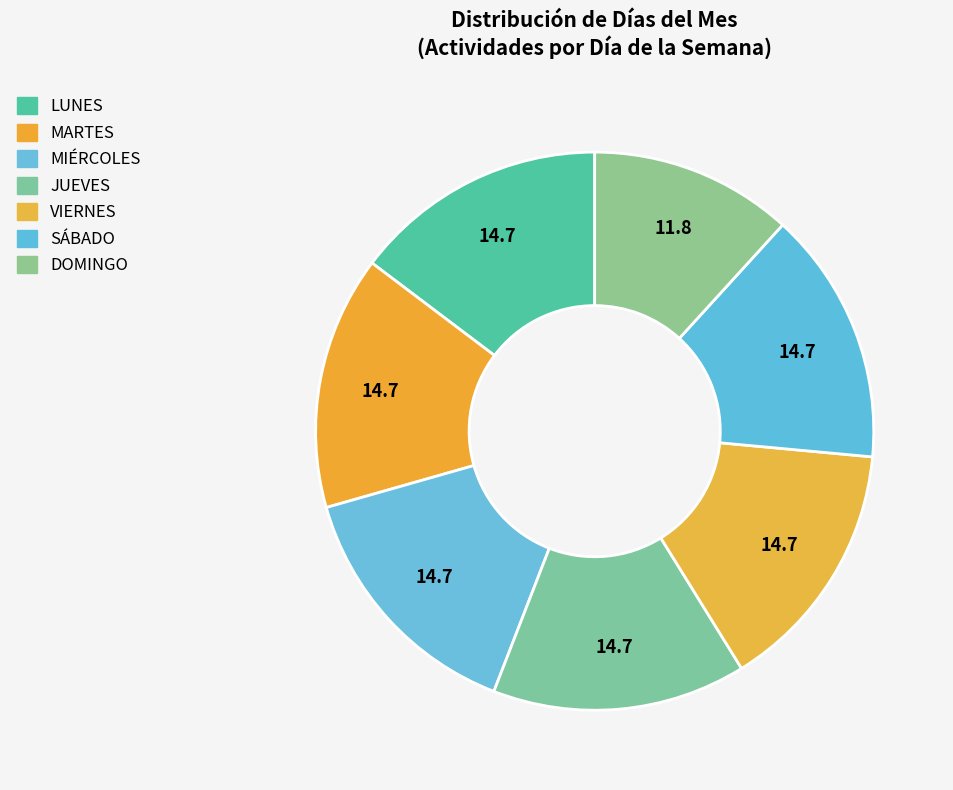

Is SÁBADO the majority of the pie?

No